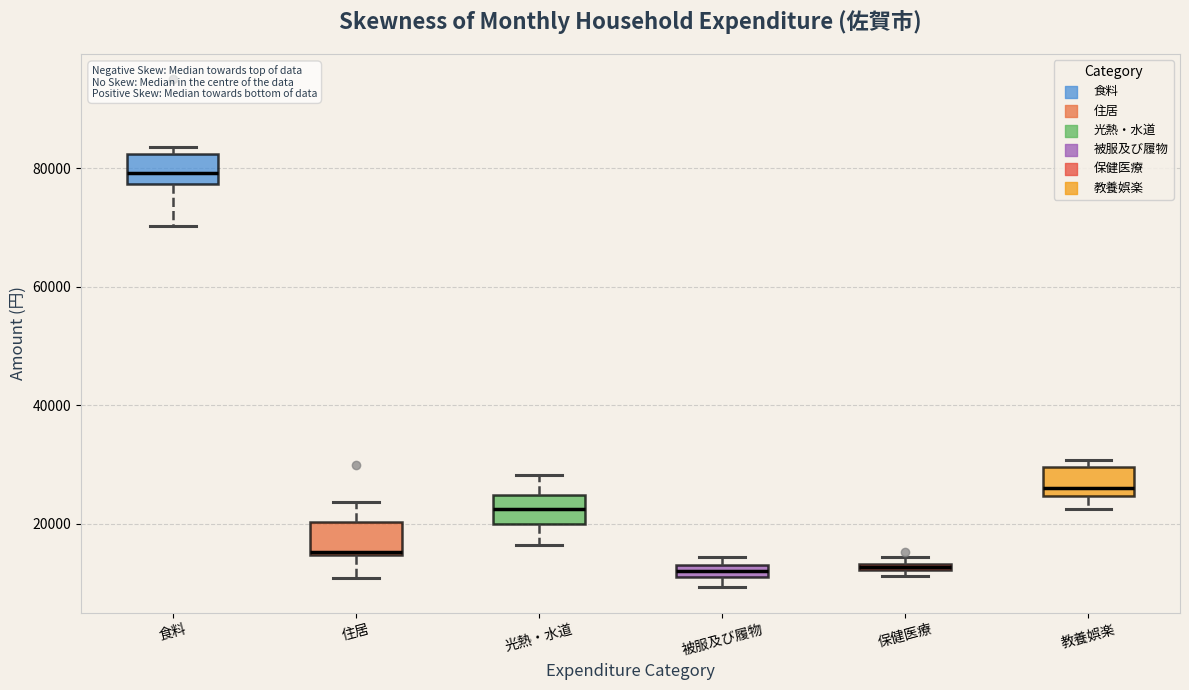

Where is the upper edge of the box for 食料 on the y-axis? The values are not printed on the chart, so give them approximately, as read against the axis.

82000